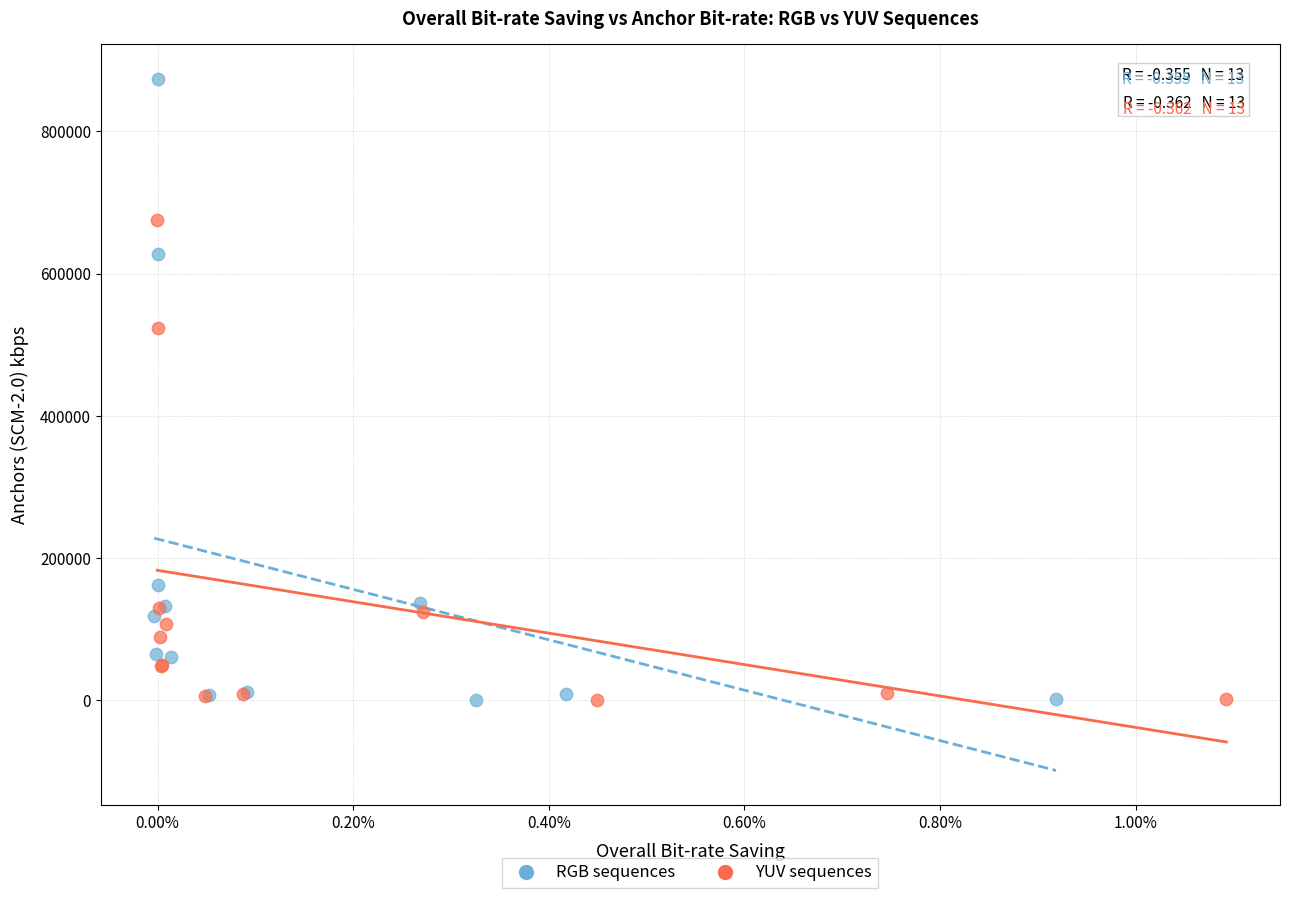

Which series has the widest spread of Y values?

RGB sequences